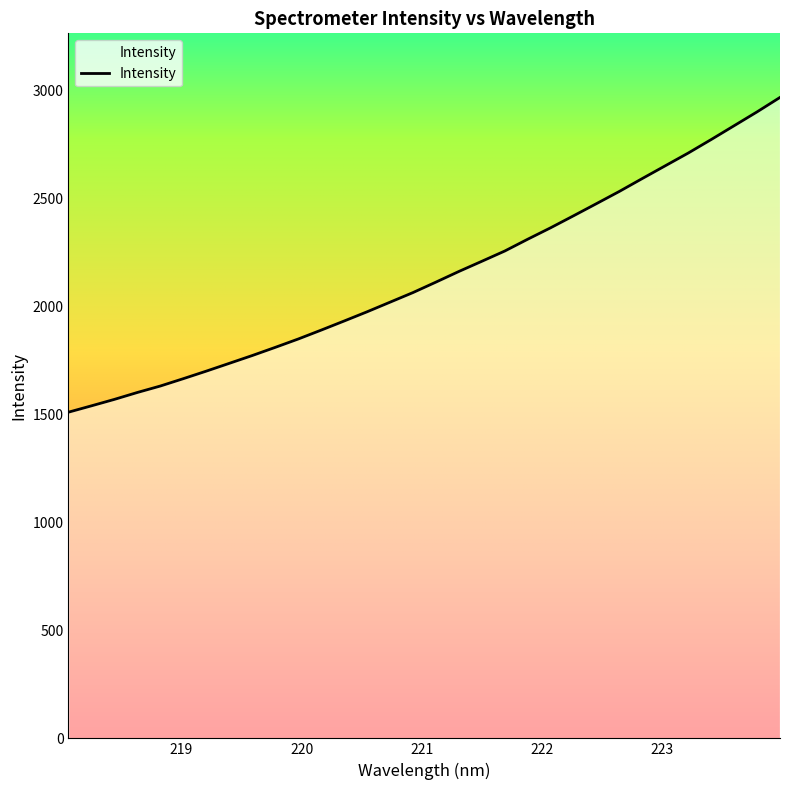

Reading left to right, transcribe all the data shown in this chart.

1510.8	1540.2	1570.1	1602.1	1632.0	1666.0	1701.0	1737.0	1773.2	1810.9	1849.6	1890.9	1933.0	1975.8	2020.3	2064.8	2113.3	2162.6	2209.7	2257.3	2312.0	2365.0	2420.6	2476.9	2533.7	2593.4	2652.4	2711.3	2773.8	2837.8	2901.9	2968.7